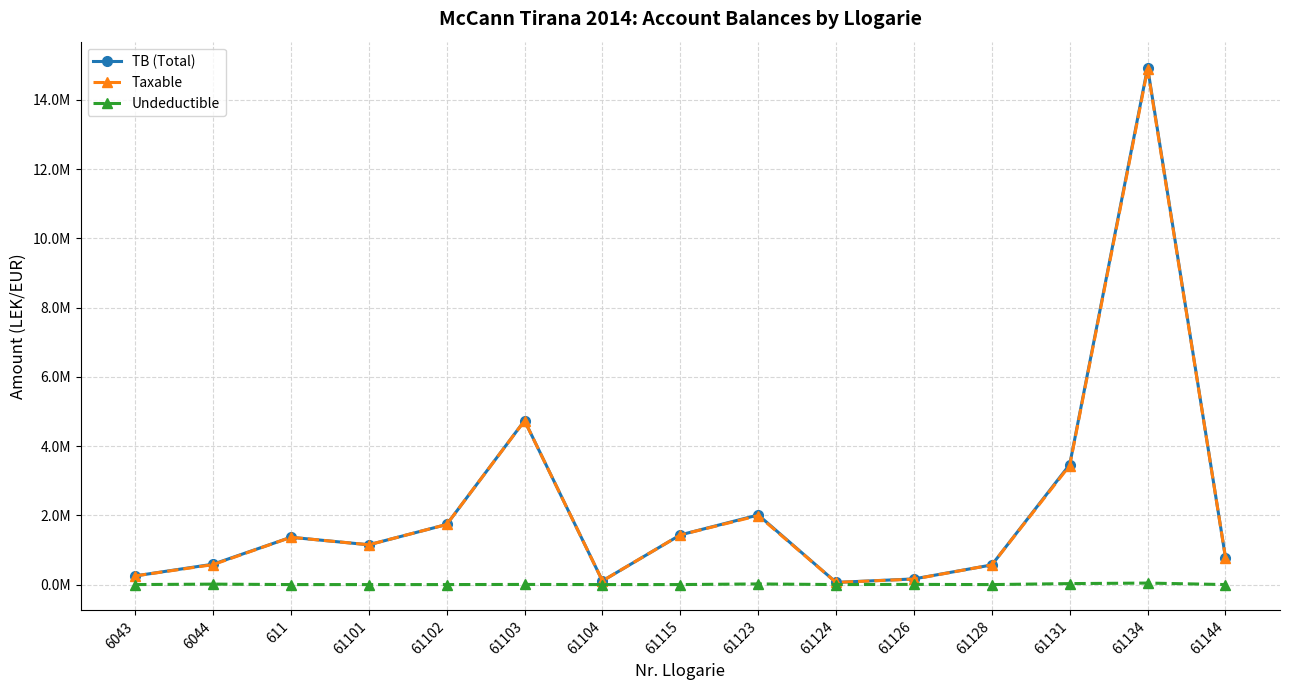

What position from the left is 61103?

6